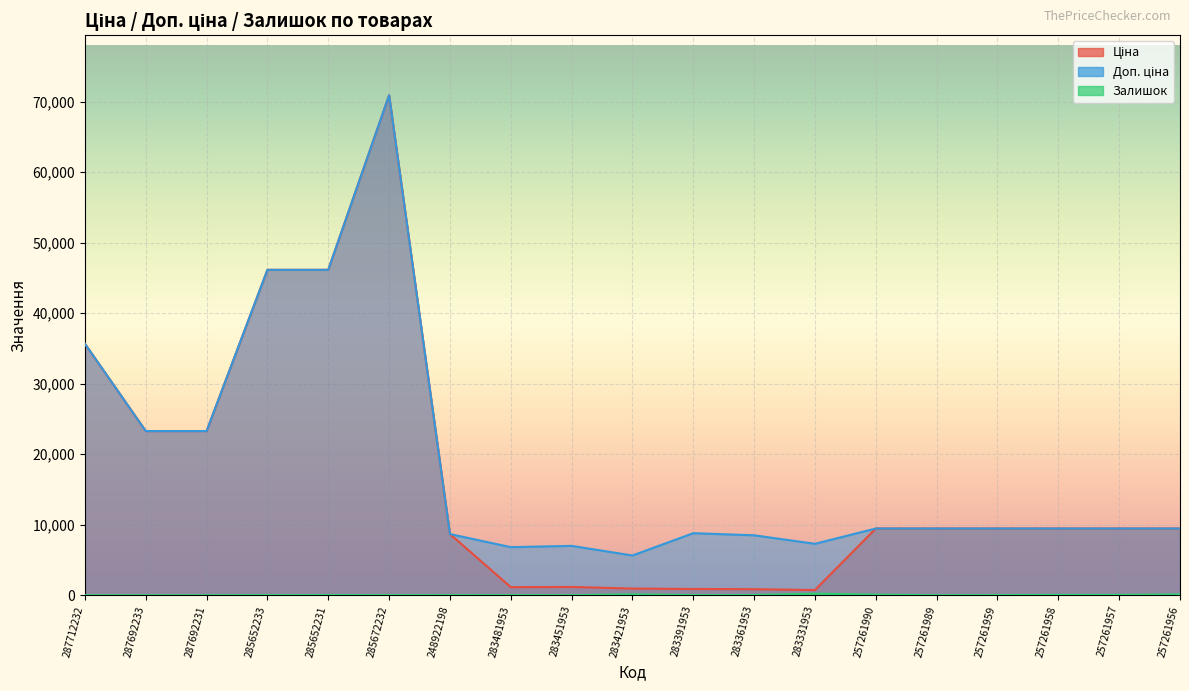

List the series in order of their peak value, lowest first.

Залишок, Ціна, Доп. ціна